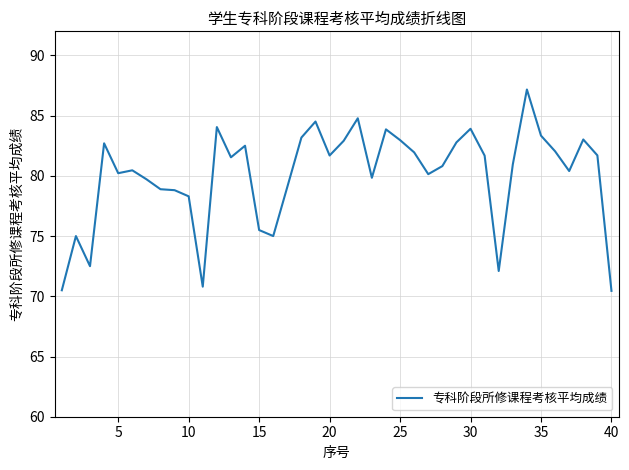

What is the difference between the maximum and minimum values?

16.7